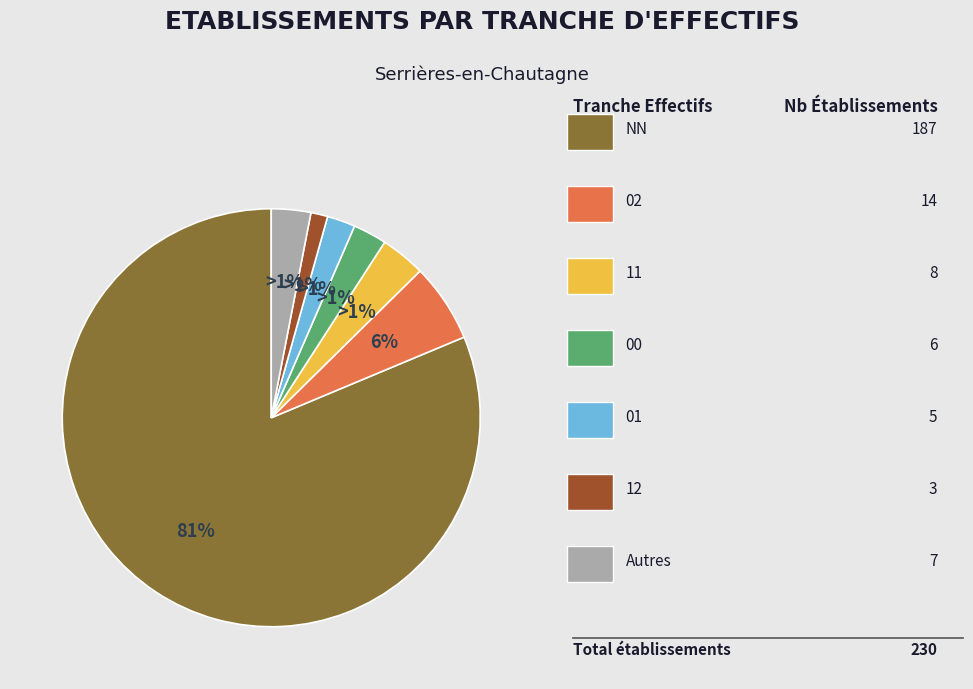

Is there any slice that represents more than half of the pie?

Yes